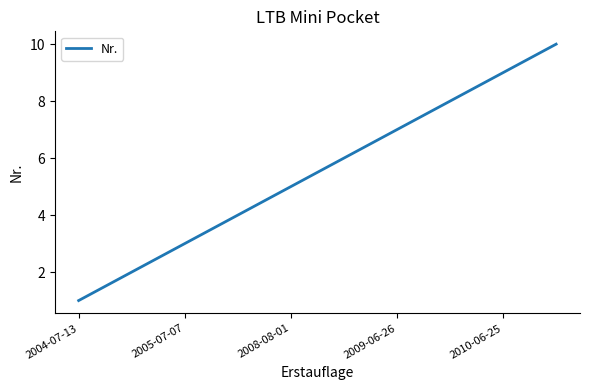

How many distinct data groups are displayed?

1